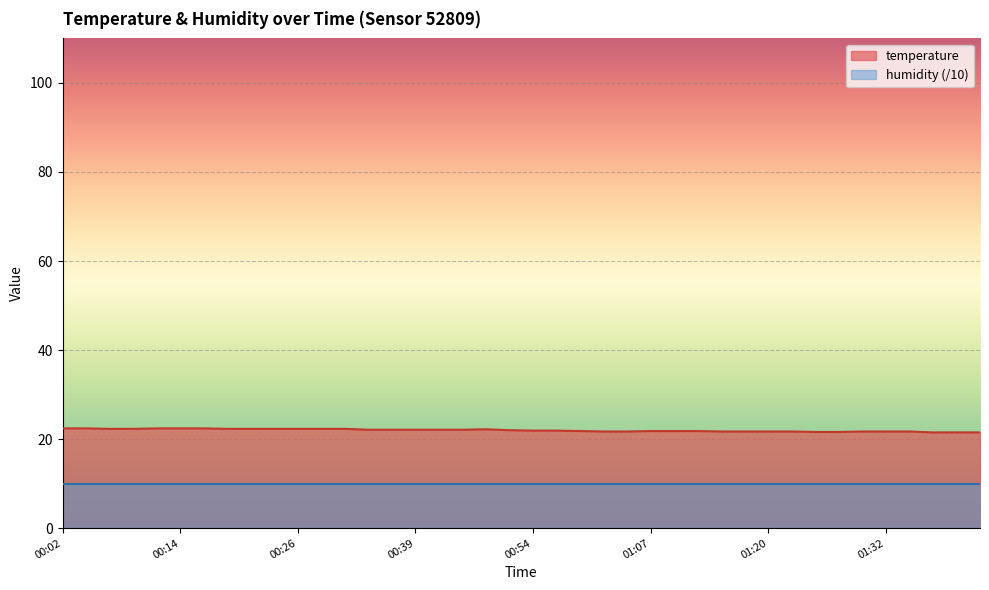

What is the difference between the maximum and minimum values?

0.9